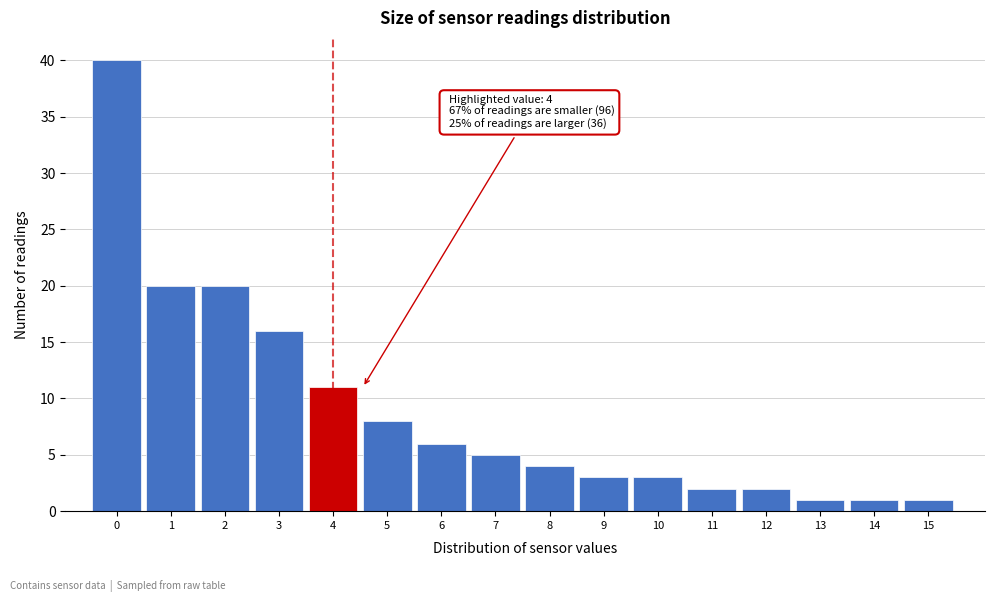

Reading left to right, what are all the values shown in this chart?

0=40	1=20	2=20	3=16	4=11	5=8	6=6	7=5	8=4	9=3	10=3	11=2	12=2	13=1	14=1	15=1